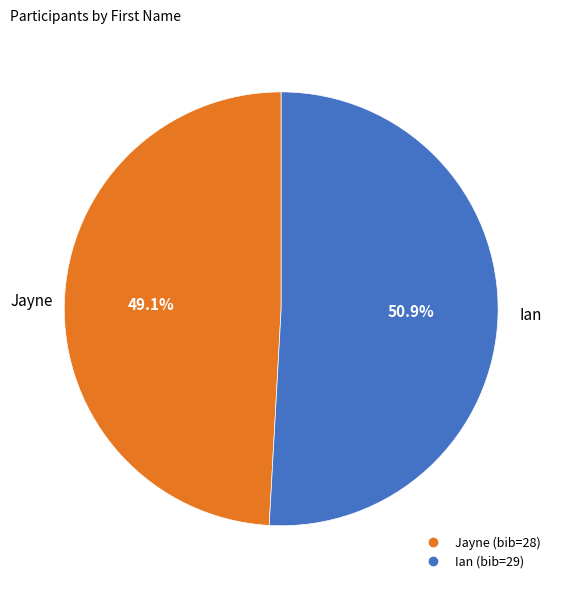

Rank the categories by value from highest to lowest.

Ian, Jayne